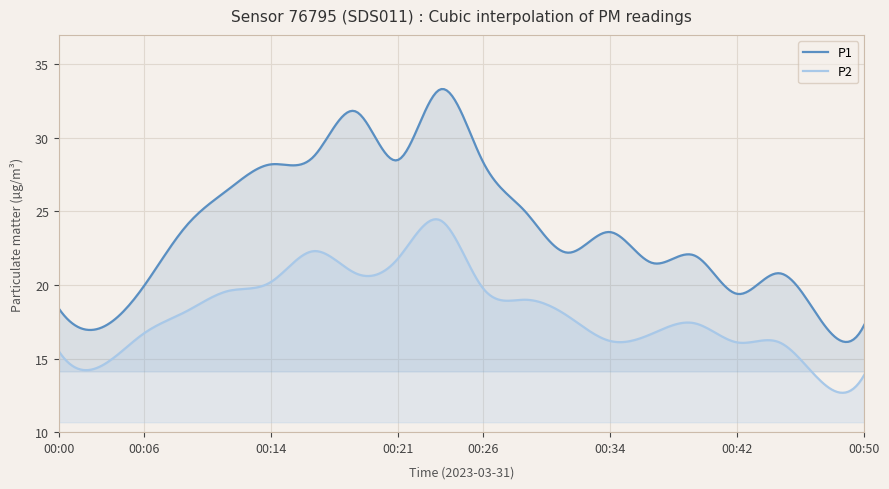

True or false: P2 and P1 cross at least once.

False